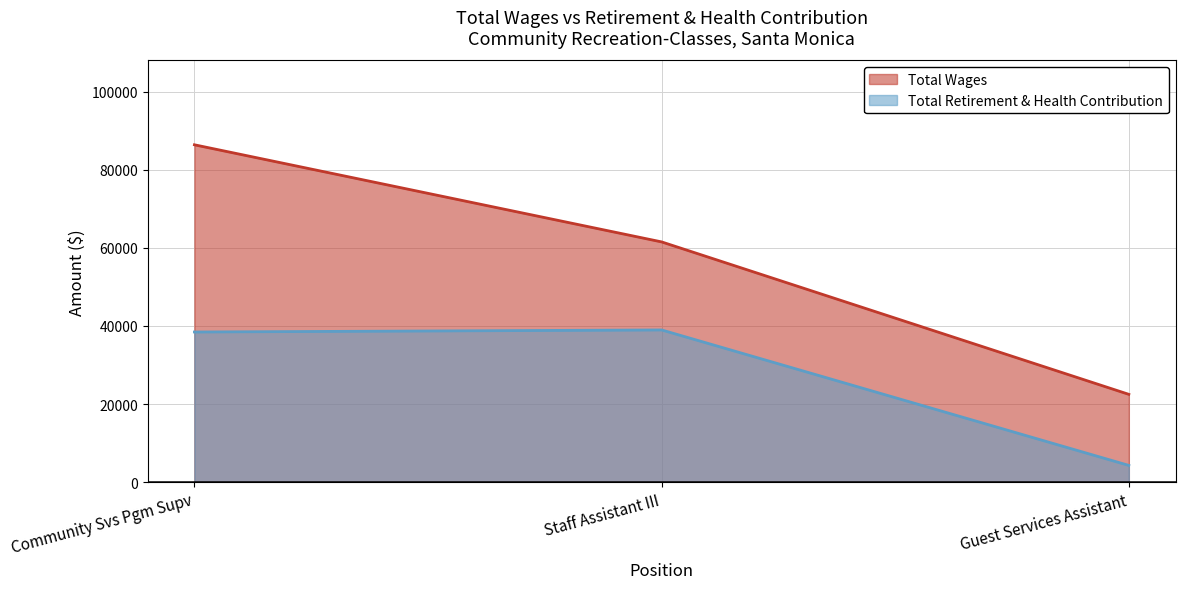

At which category is the sum across all series the highest?

Community Svs Pgm Supv